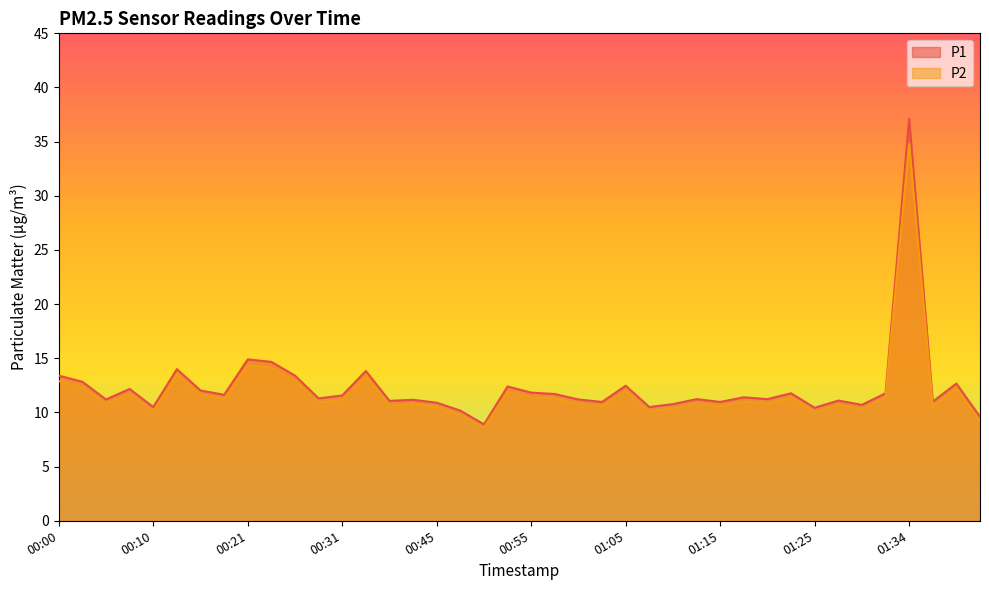

In P1, how many points are higher than both neighbors (excluding endpoints)?

13